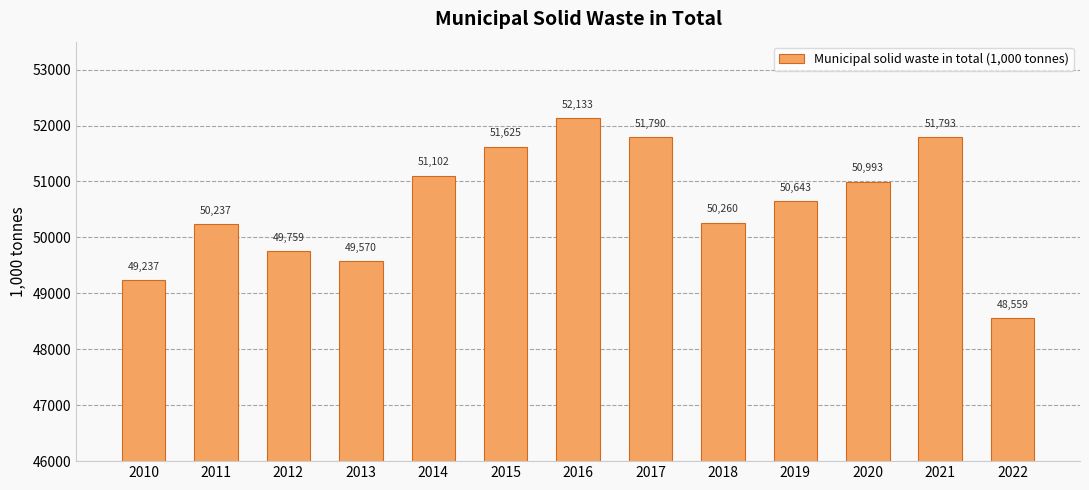

What is the maximum value shown in the chart?

52133